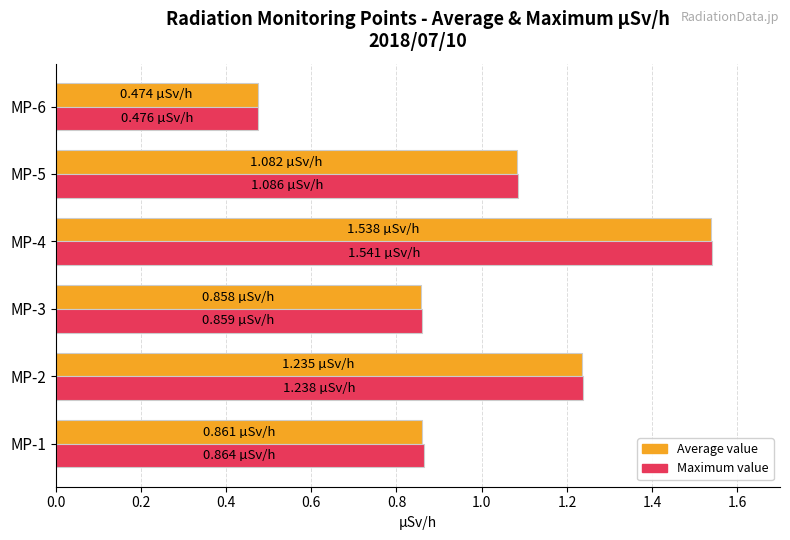

What is the difference between the maximum and second lowest values in the Maximum value series?

0.7